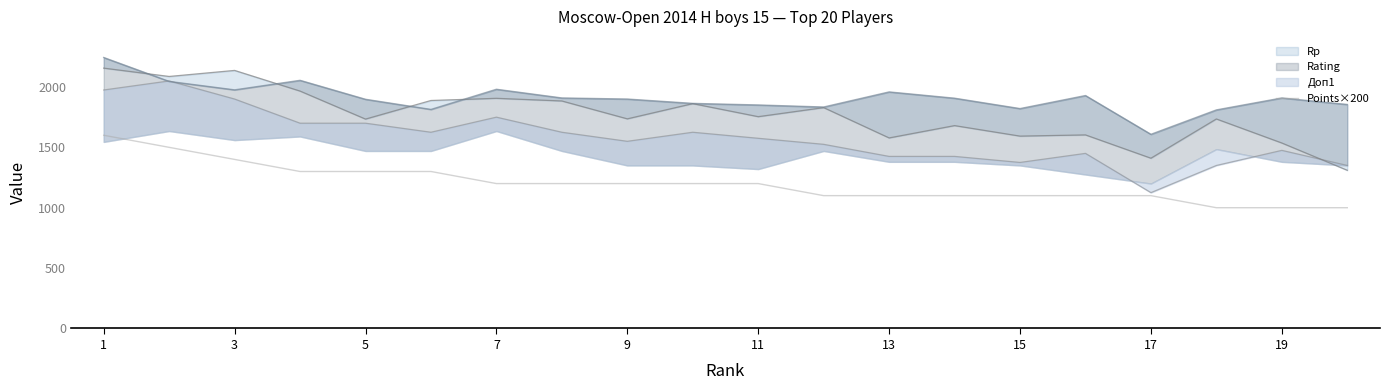

The value of Points×200 at 19 is 580. True or false?

False